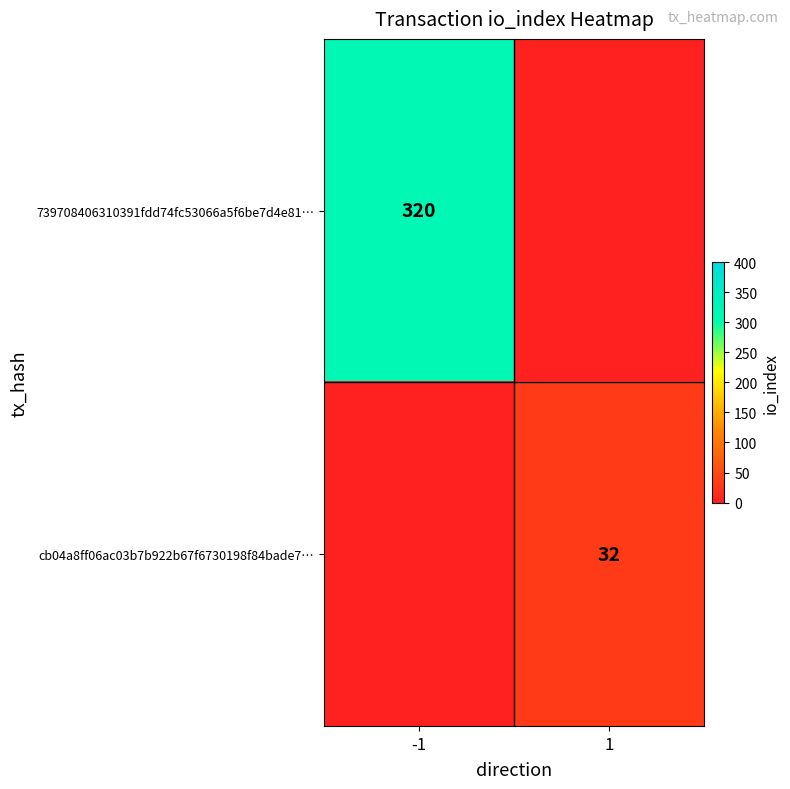

The value of 739708406310391fdd74fc53066a5f6be7d4e81… at -1 is 320. True or false?

True